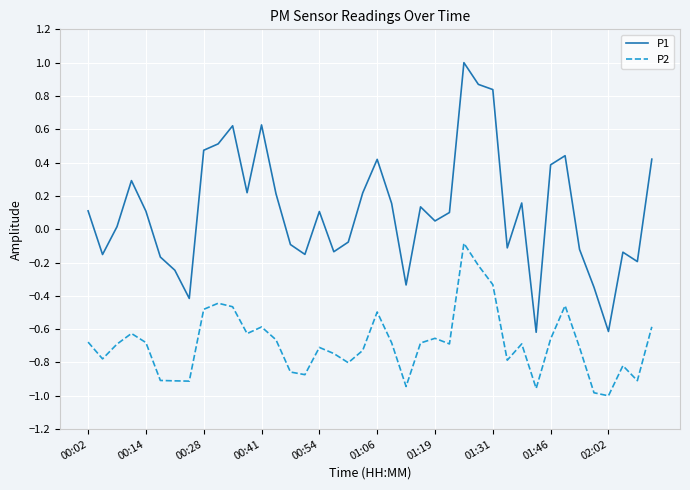

What is the difference between the maximum and minimum values in the P1 series?

1.6